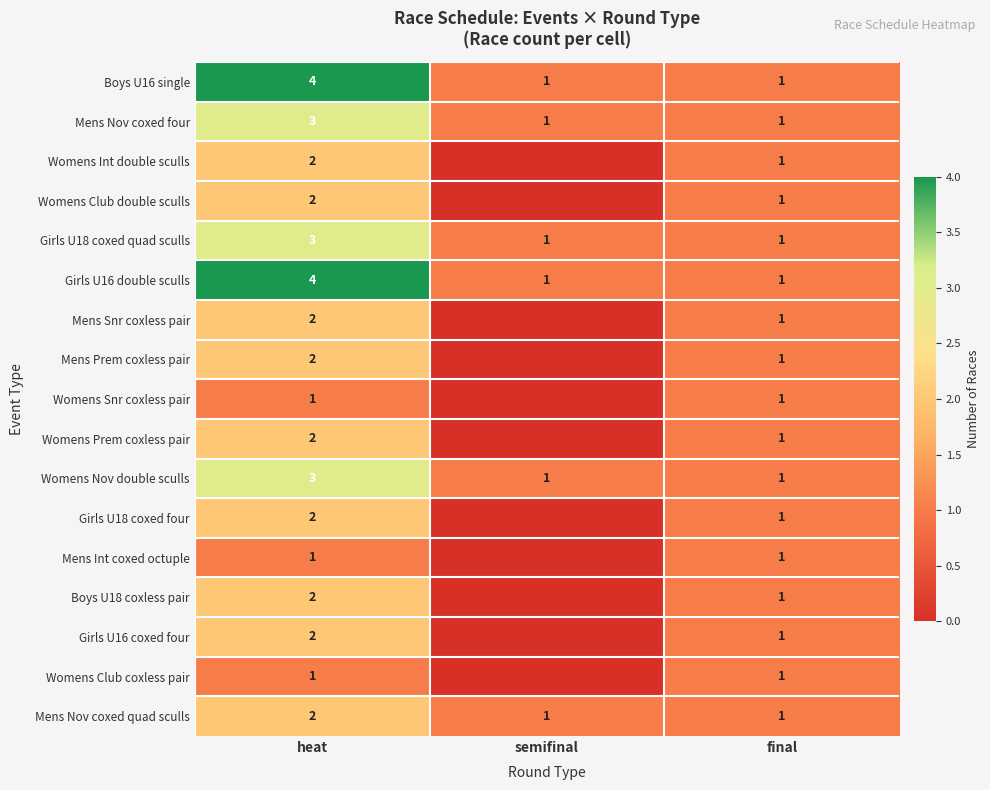

What is the sum of all Girls U18 coxed quad sculls values?

5